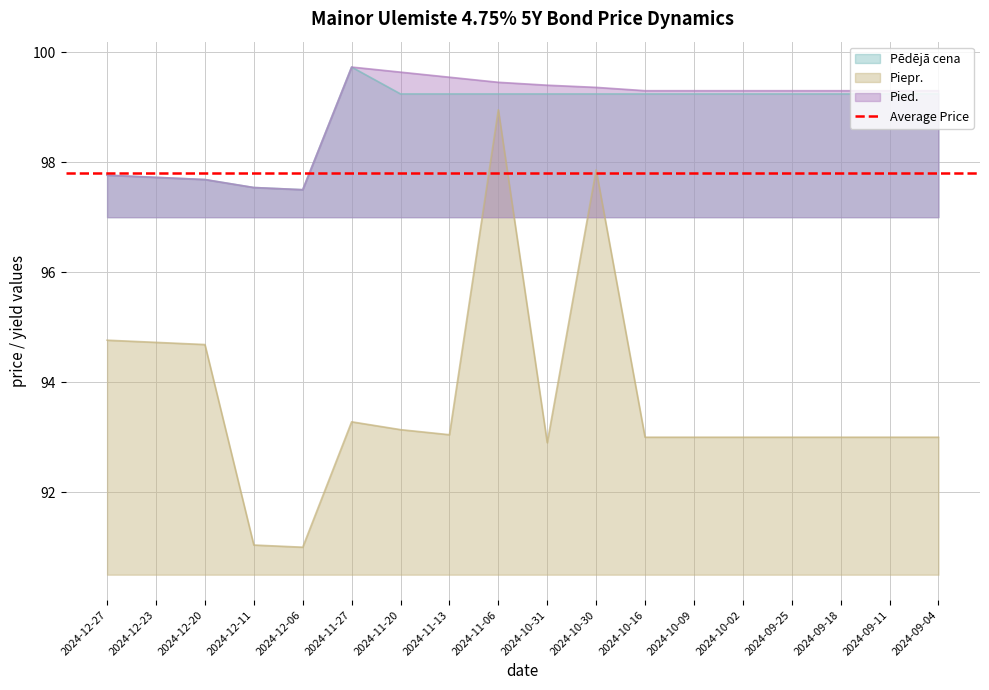

Read the Pied. value at 2024-12-27.

97.8